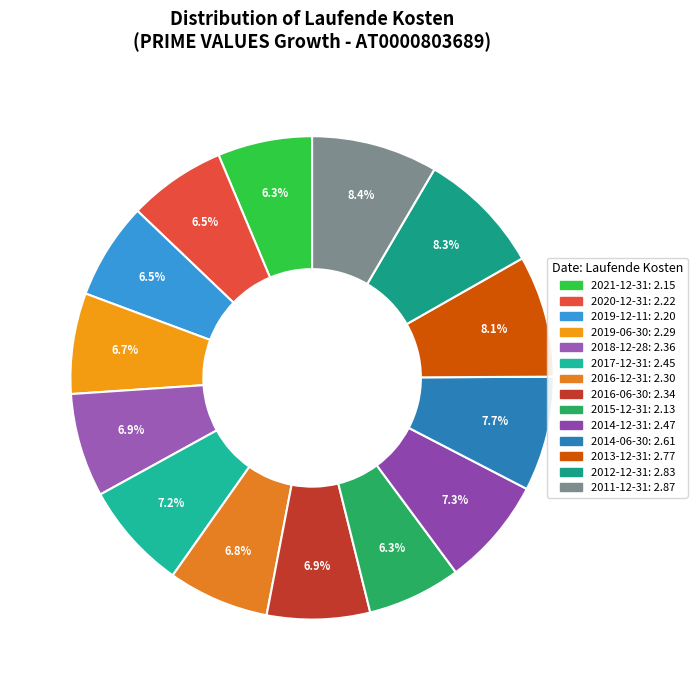

Between 2019-06-30 and 2011-12-31, which is larger?

2011-12-31